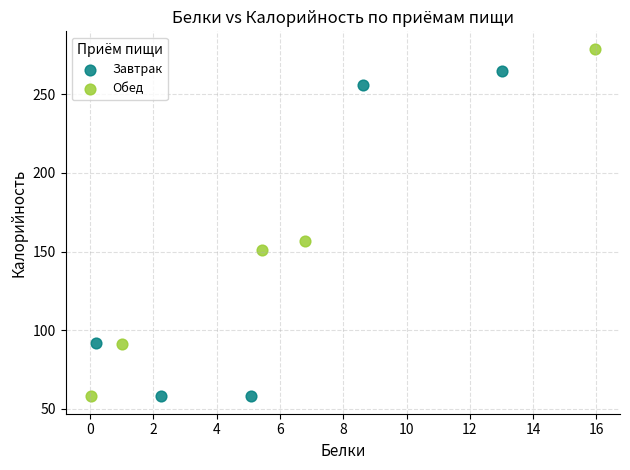

Which series reaches the maximum Y coordinate?

Обед